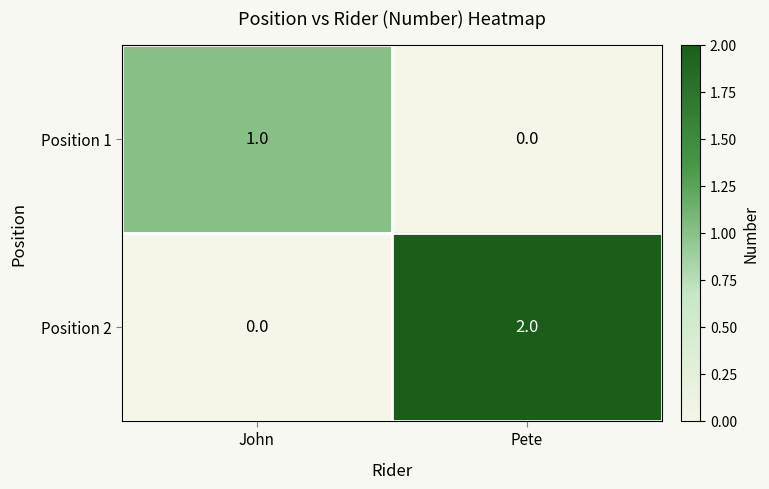

At which label is Position 1 closest to 0?

Pete